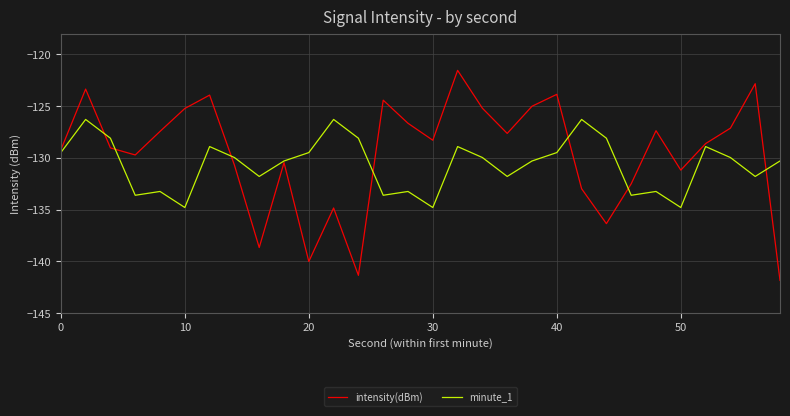

Is this an area chart (filled region under the line)?

No